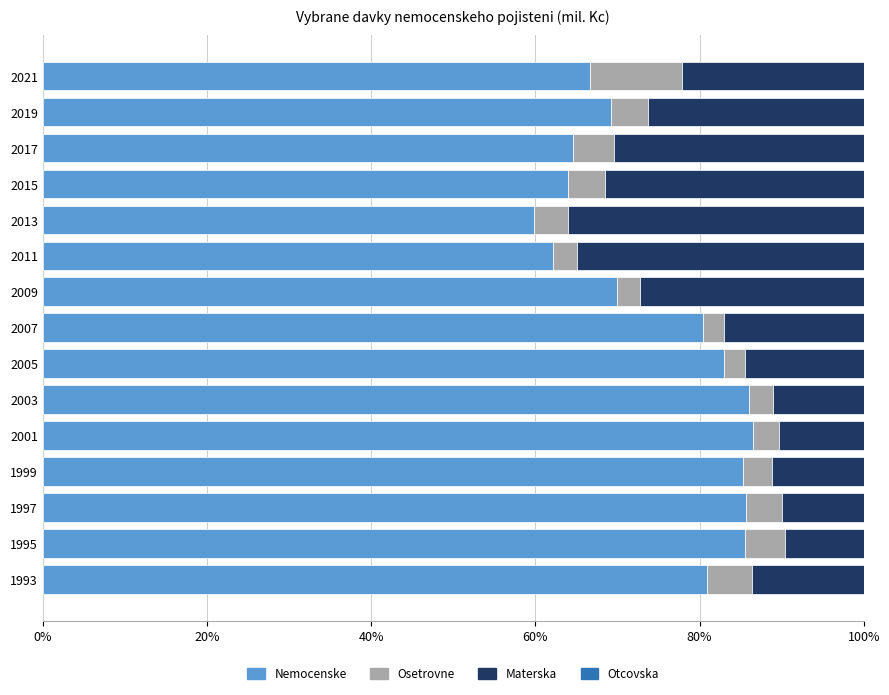

What is the total value across all series at 1997?

100.0